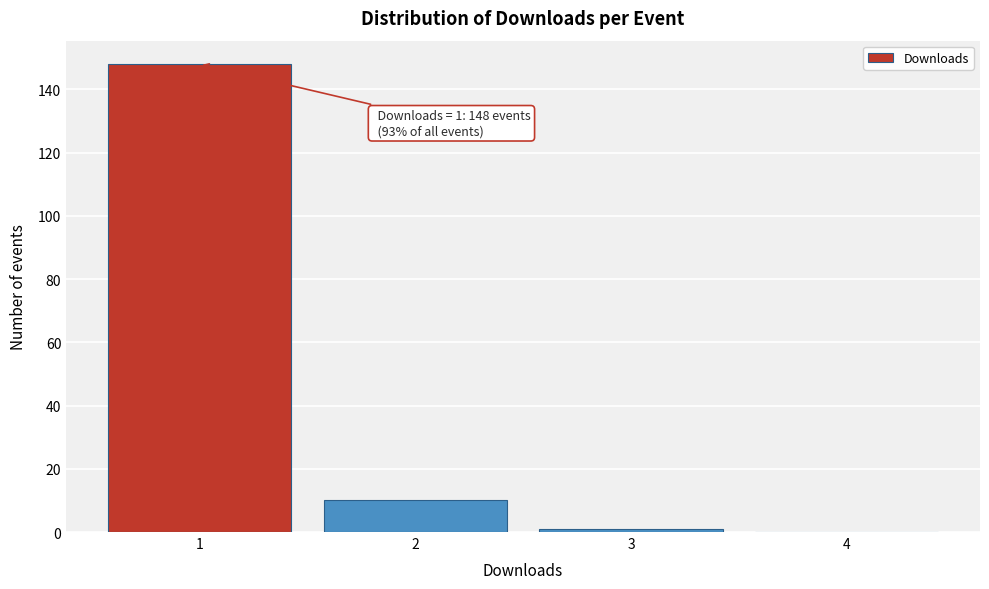

Over which range of the x-axis is the bar tallest?

0.5 to 1.5